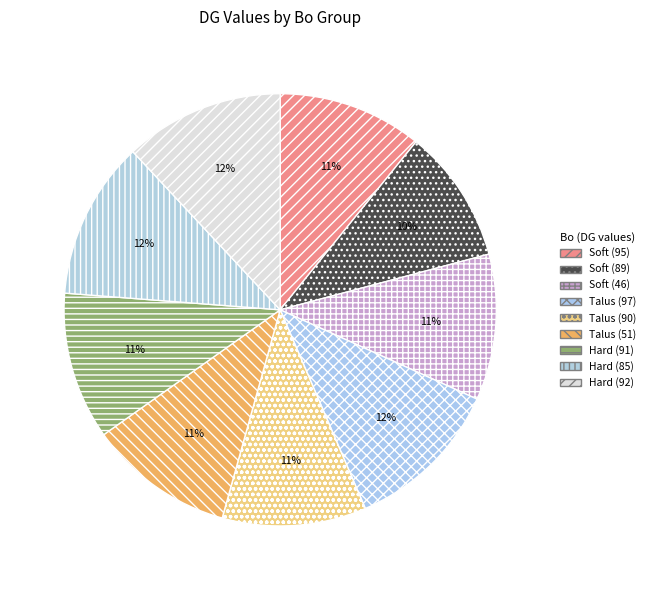

How many segments does this pie chart have?

9